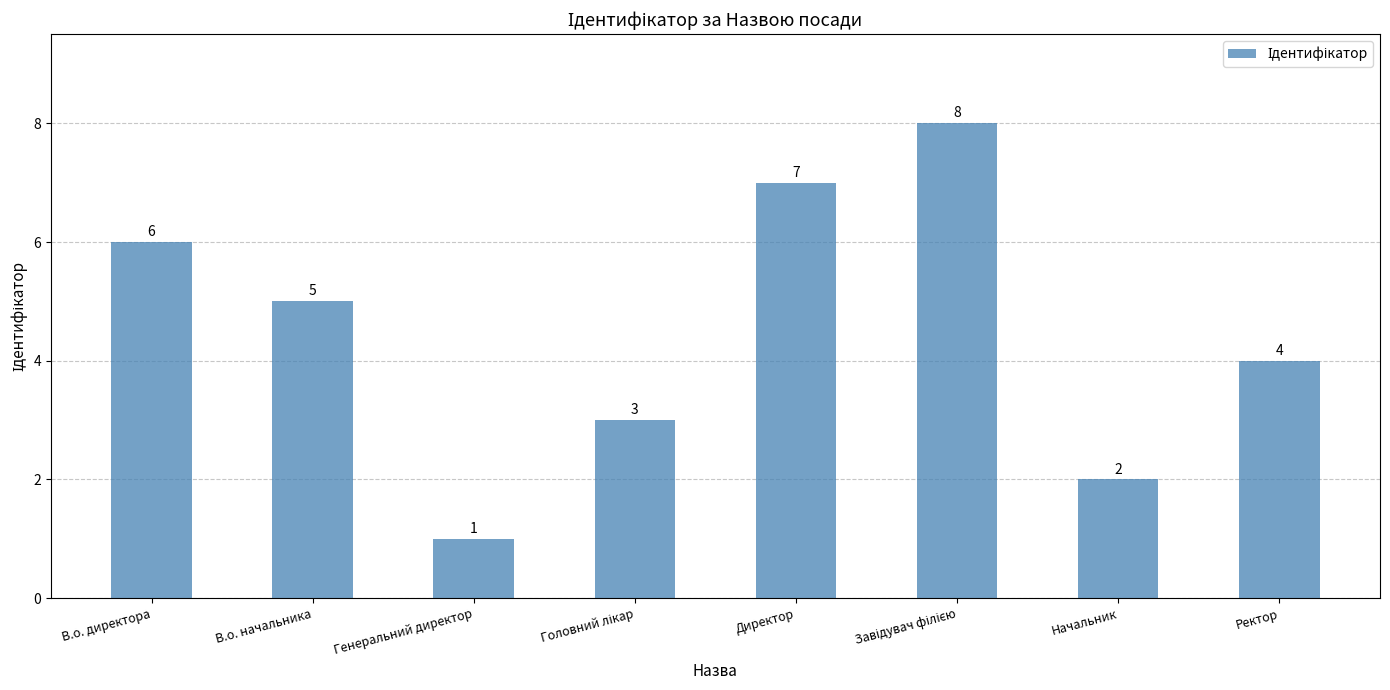

True or false: the data shows 6 at В.о. директора.

True